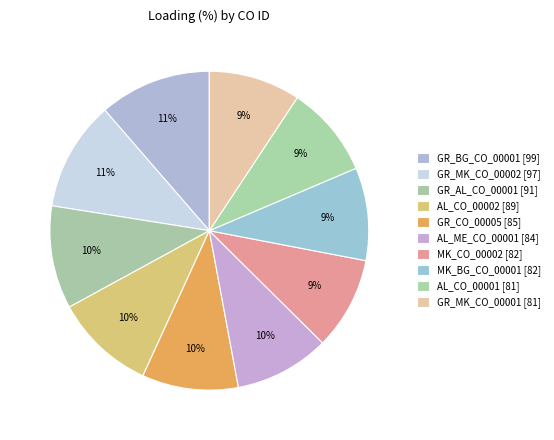

Which slice is the largest?

GR_BG_CO_00001 [99]